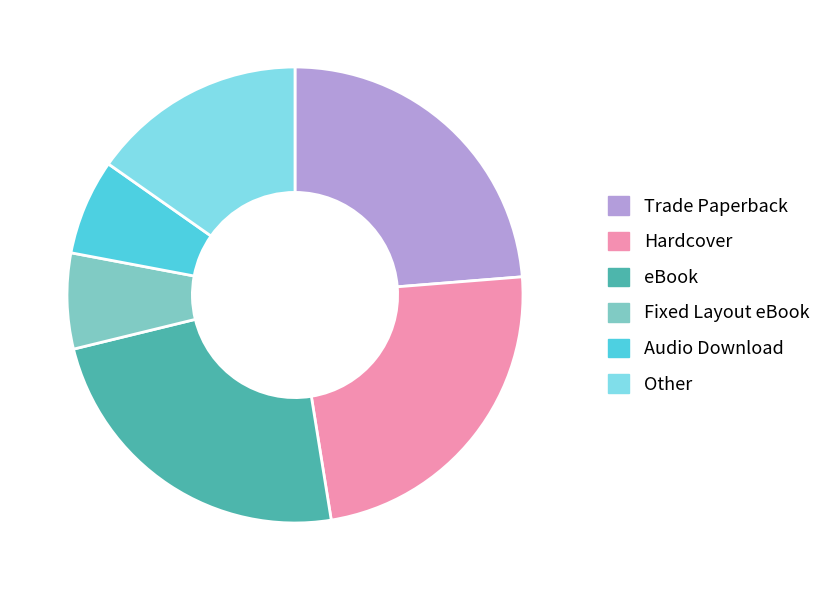

Between eBook and Audio Download, which is larger?

eBook